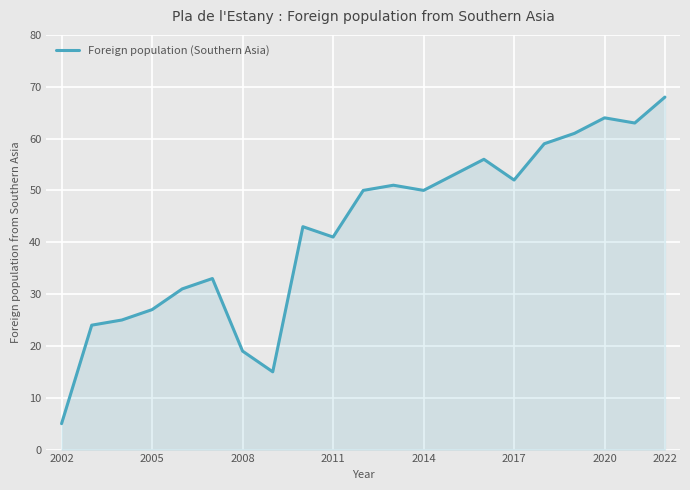

What is the smallest value displayed?

5